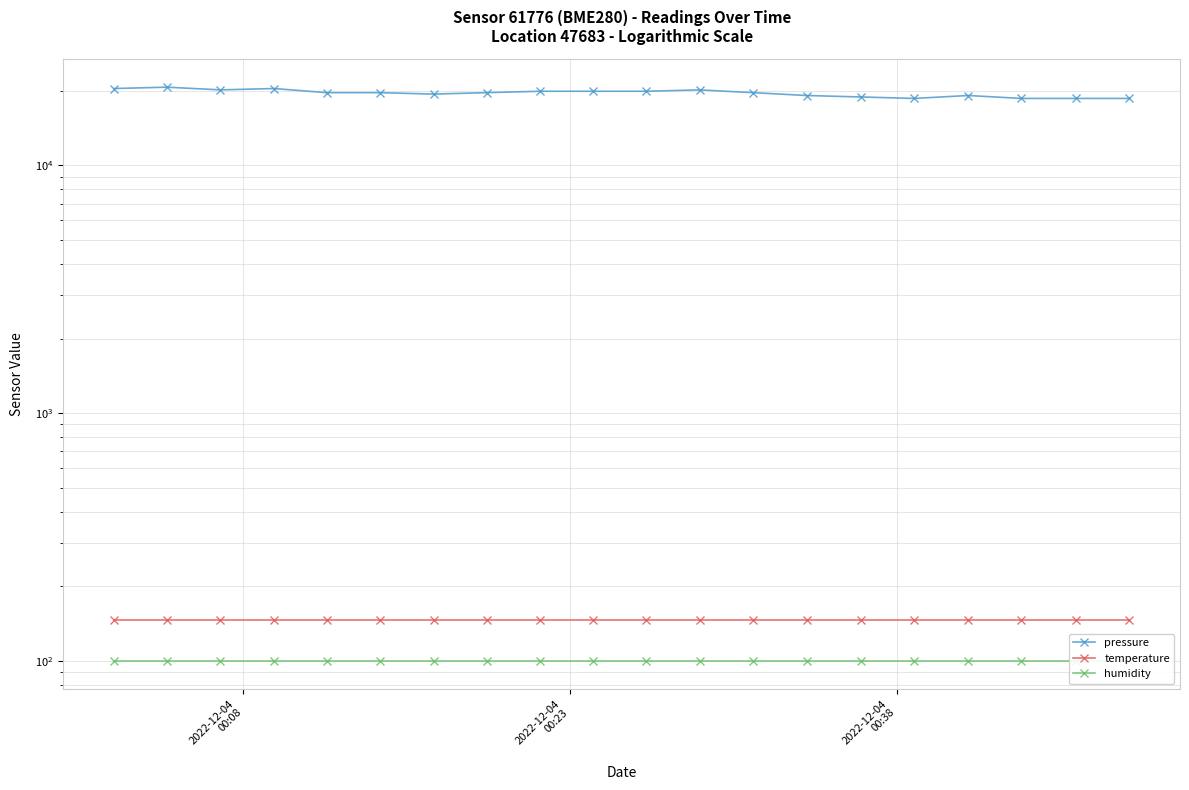

True or false: humidity and temperature cross at least once.

False